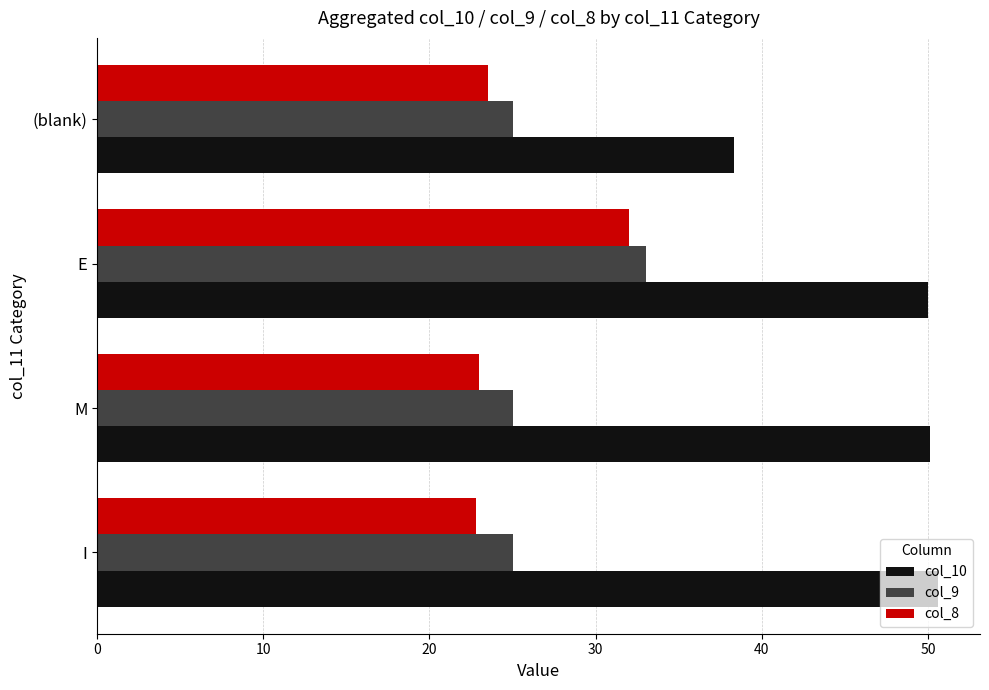

How many data points does each series have?

4